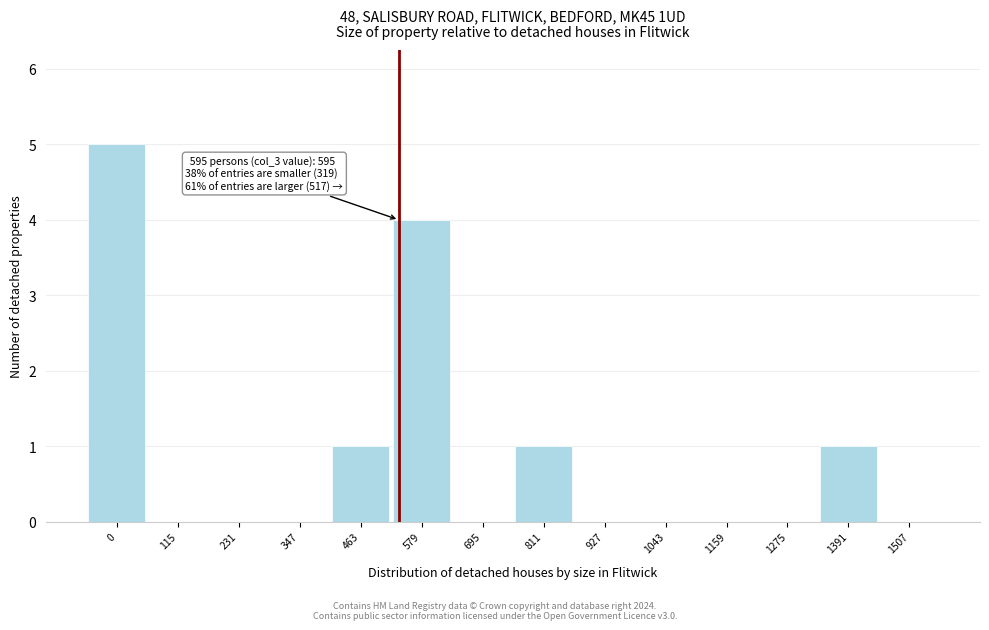

Reading right to left, list all the values displayed in this chart.

1507=0	1391=1	1275=0	1159=0	1043=0	927=0	811=1	695=0	579=4	463=1	347=0	231=0	115=0	0=5